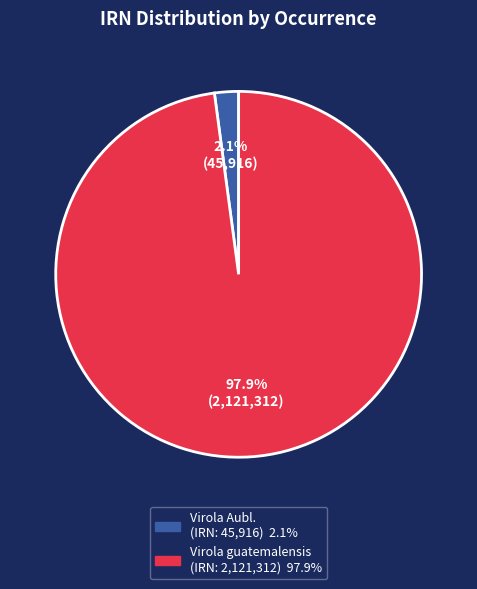

Is there a majority slice in this chart?

Yes